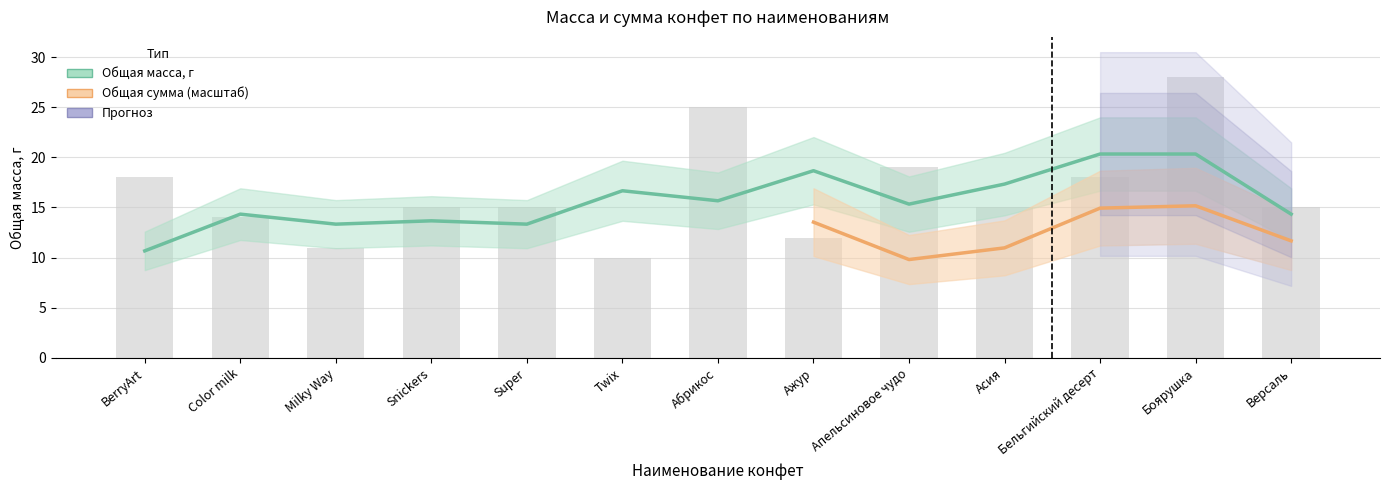

What is the sum of all values?

215